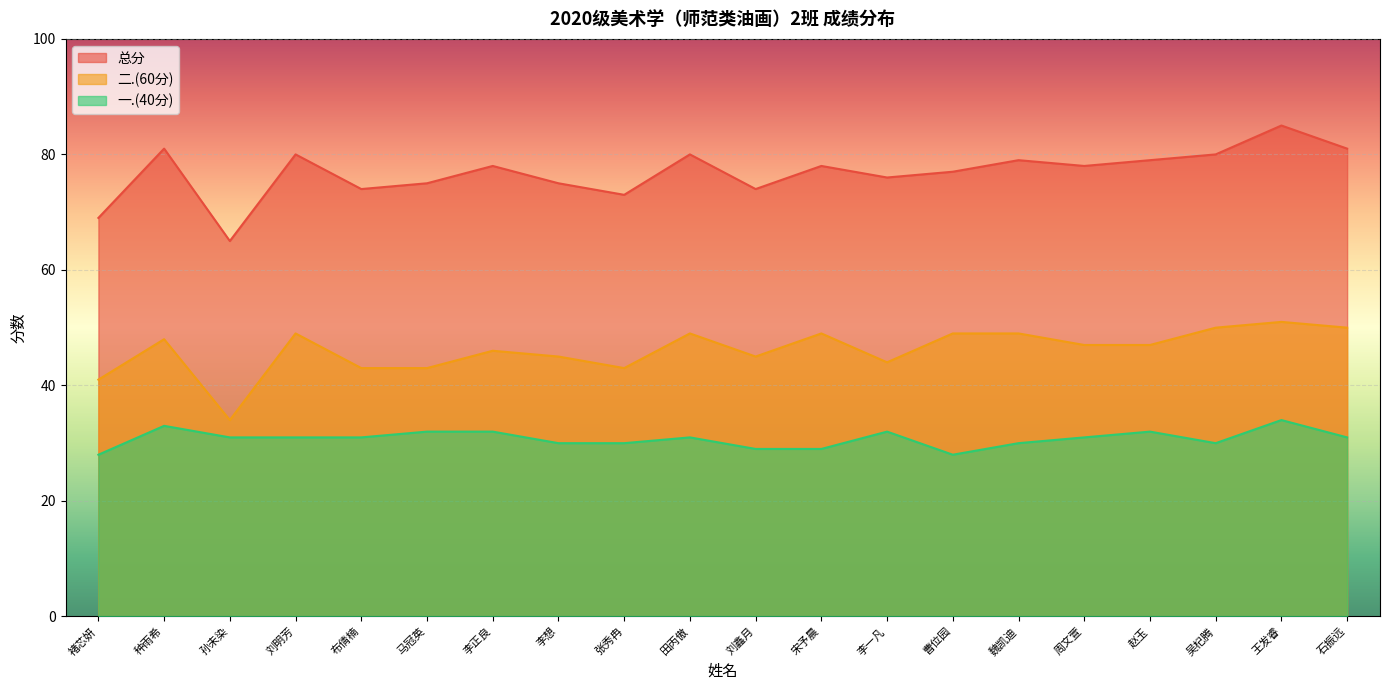

What is the label of the 2nd point from the right?

王发睿